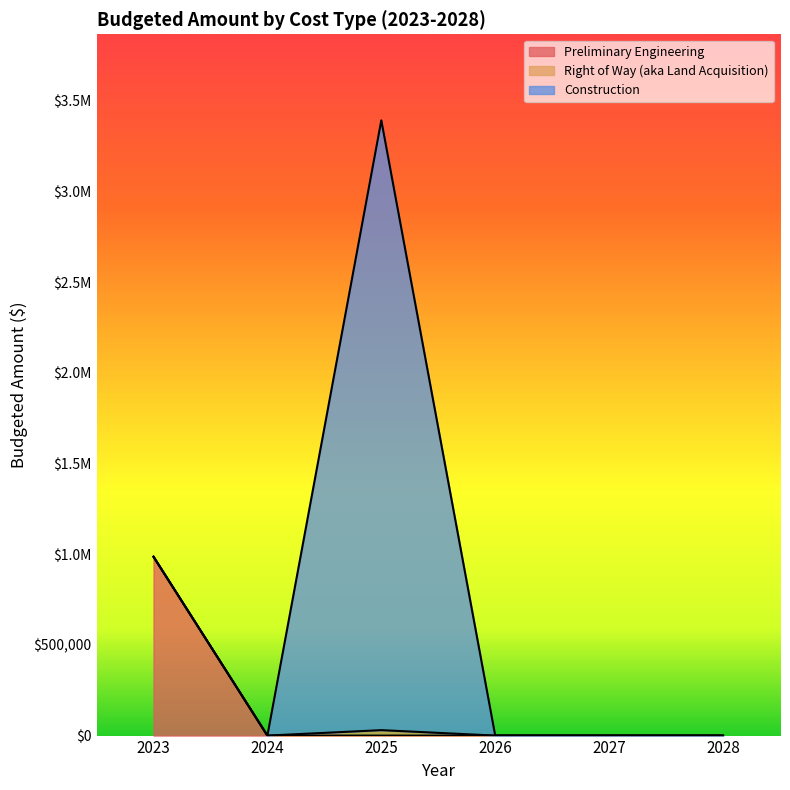

How many series are shown in this chart?

3